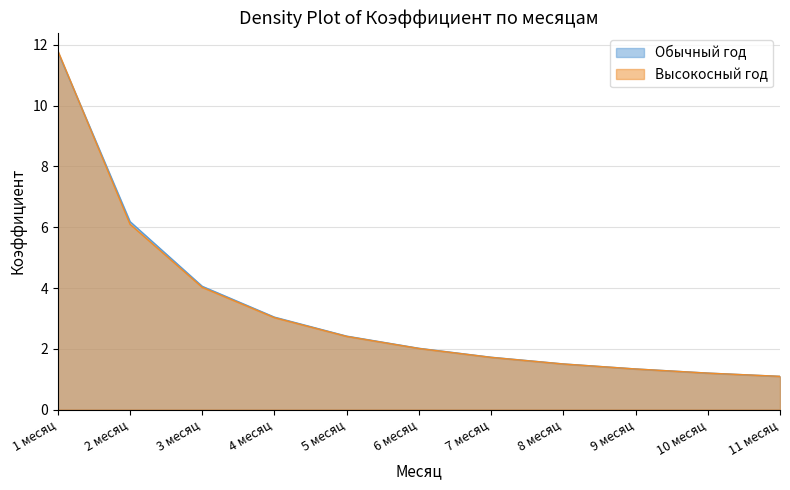

What are all the series names shown in the legend?

Обычный год, Высокосный год